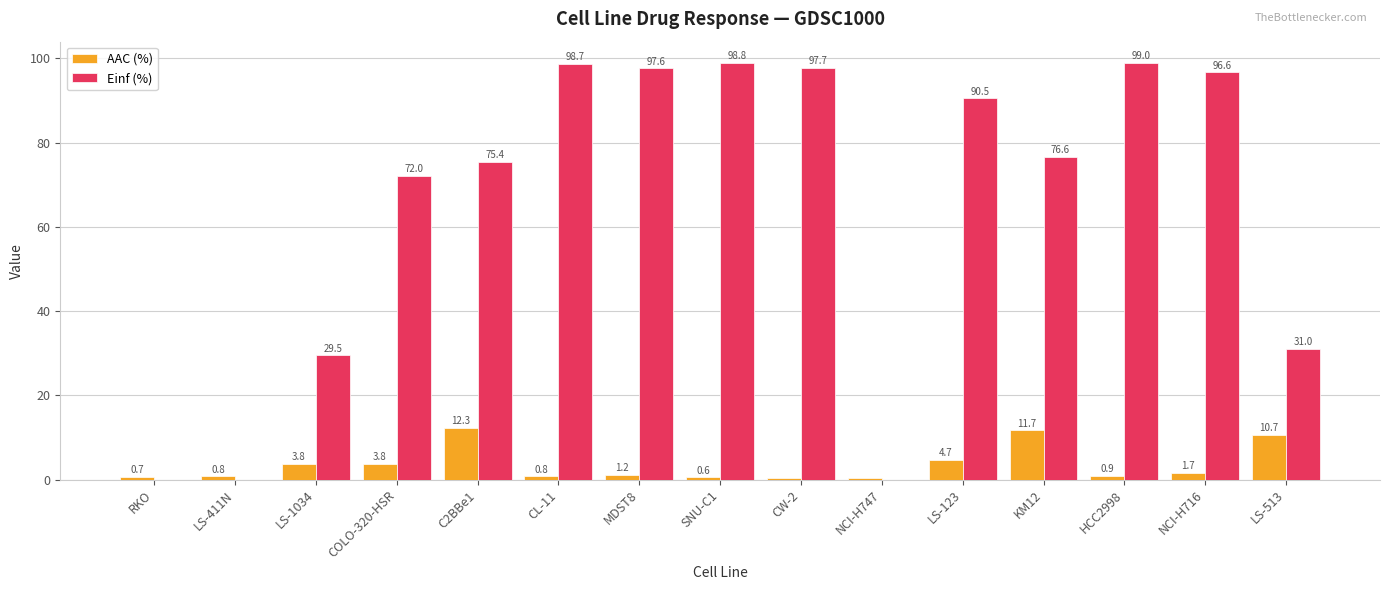

What value does the AAC (%) series have at LS-1034?

3.8